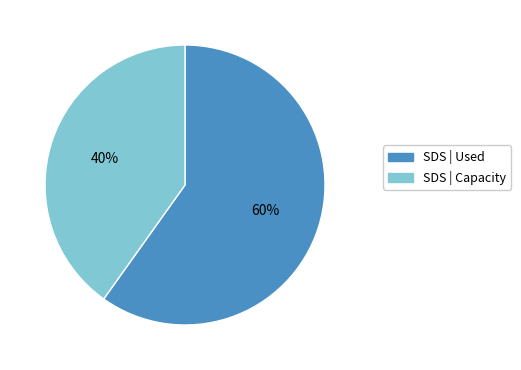

To the nearest percent, what is the average slice percentage?

50%